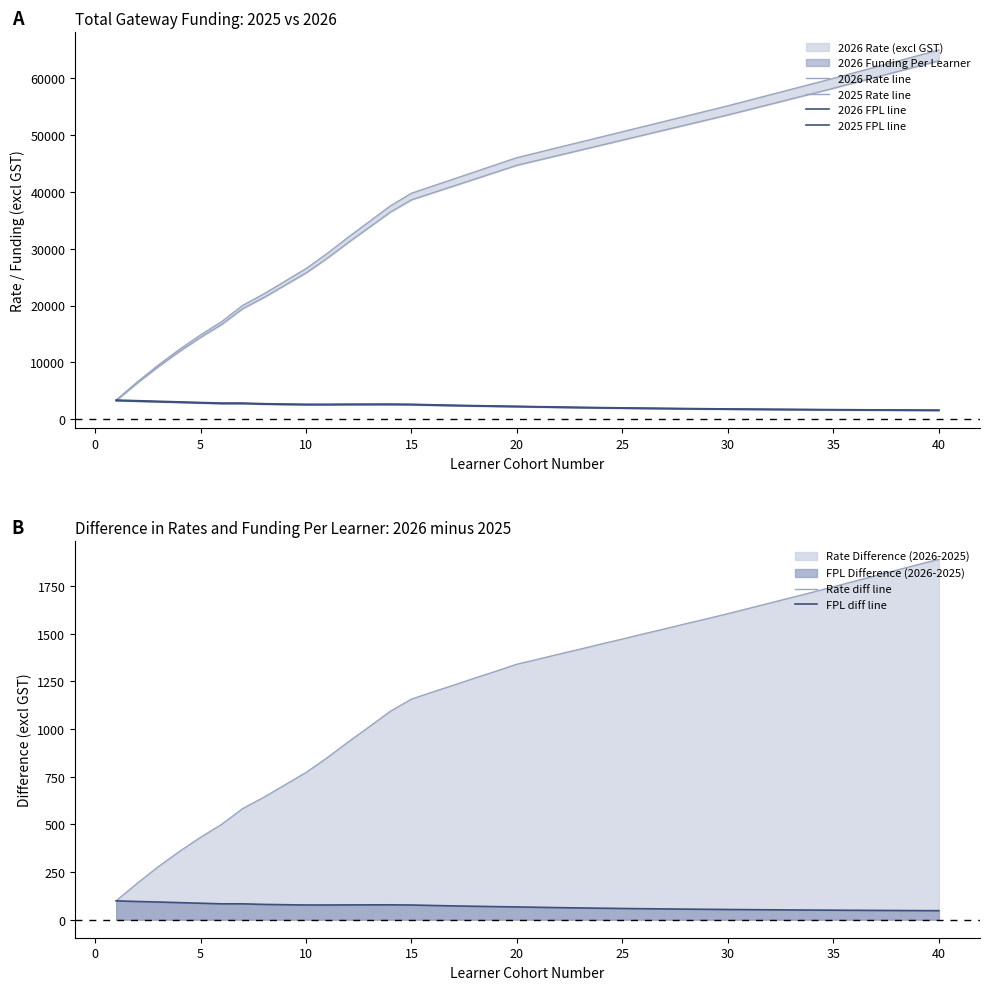

What is the difference between the second highest and minimum values in the Rate diff line series?

1763.0